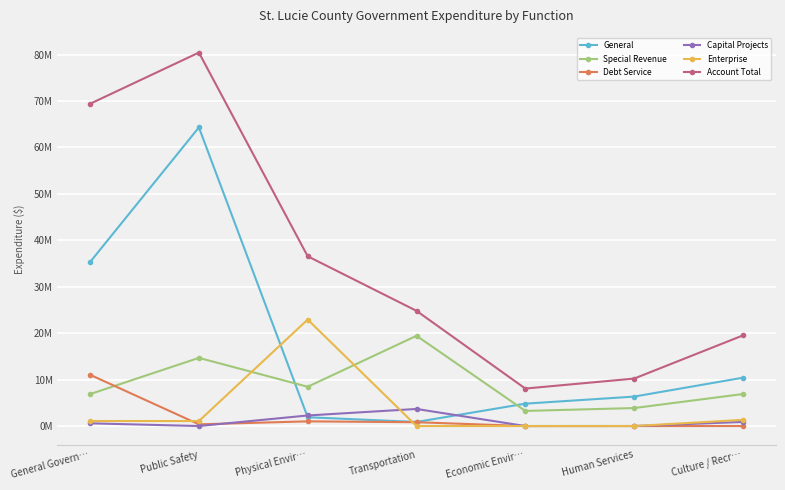

List the series in order of their peak value, lowest first.

Capital Projects, Debt Service, Special Revenue, Enterprise, General, Account Total